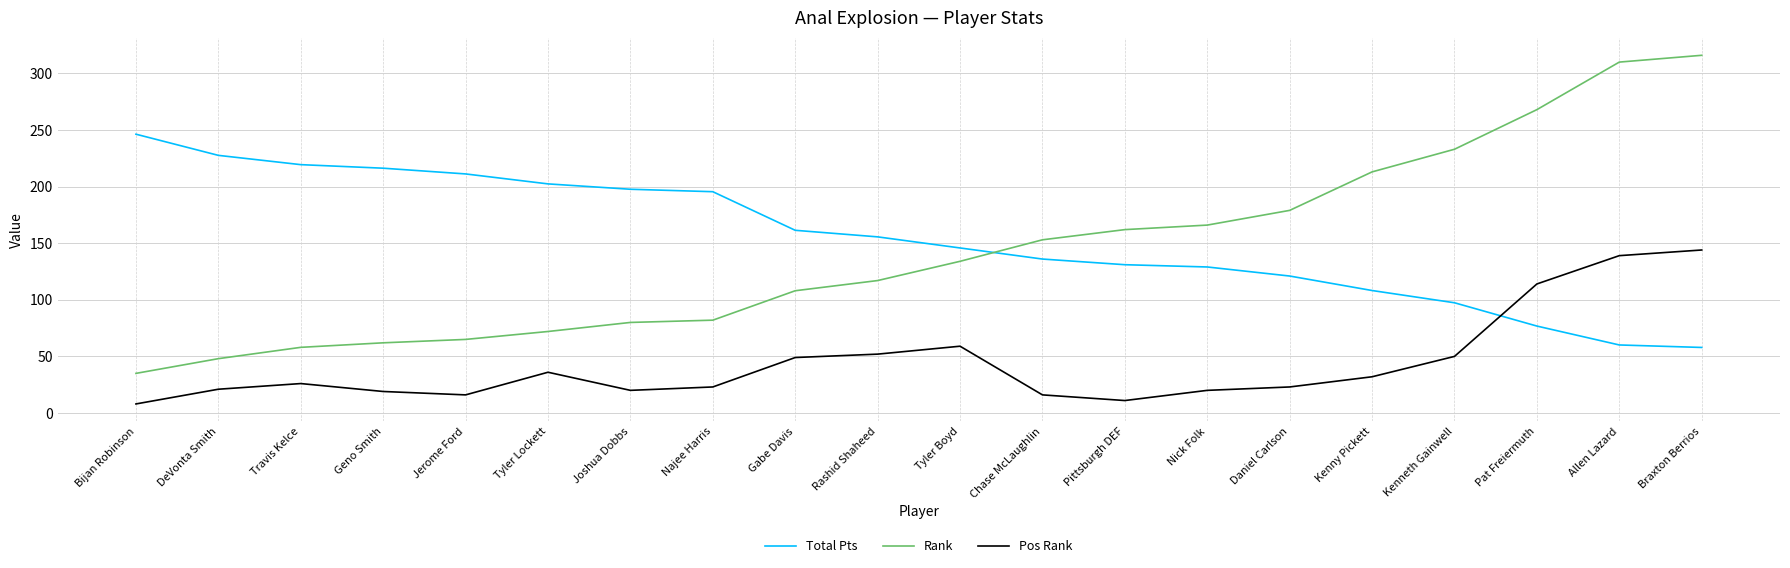

What value does the Rank series have at Pat Freiermuth?

268.0